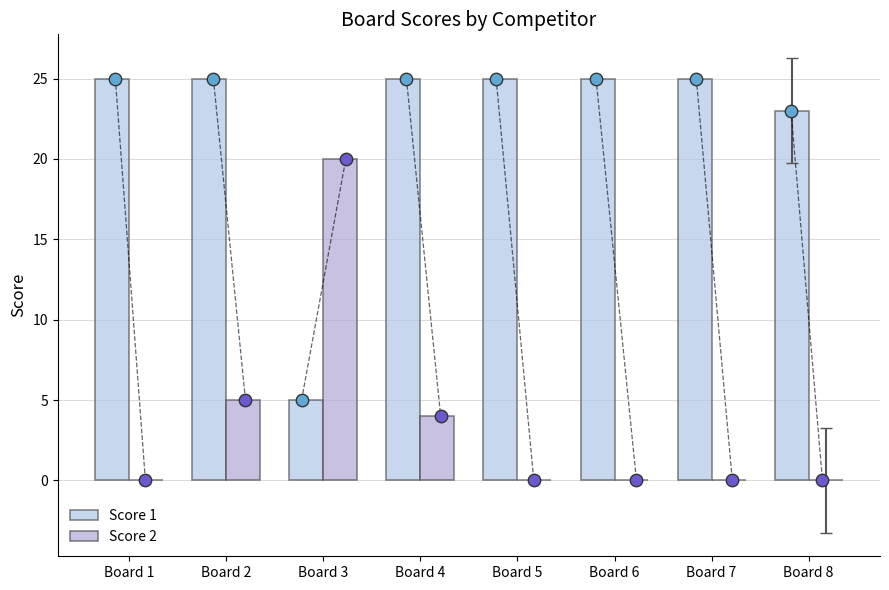

Which series contains the highest Y value?

Score 1